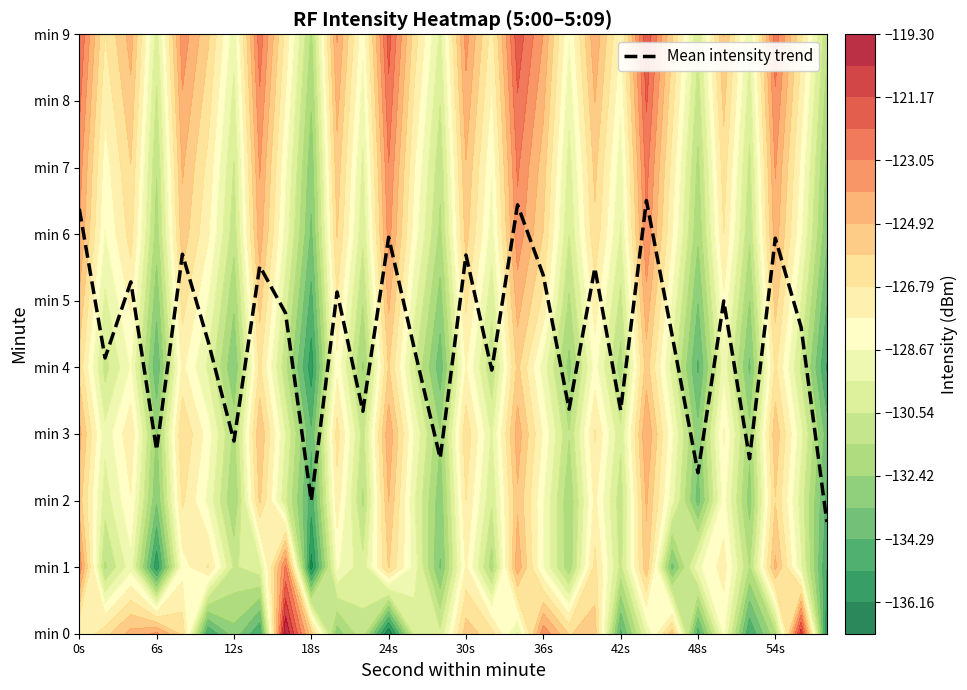

What is the difference between the maximum and second lowest values?

4.5